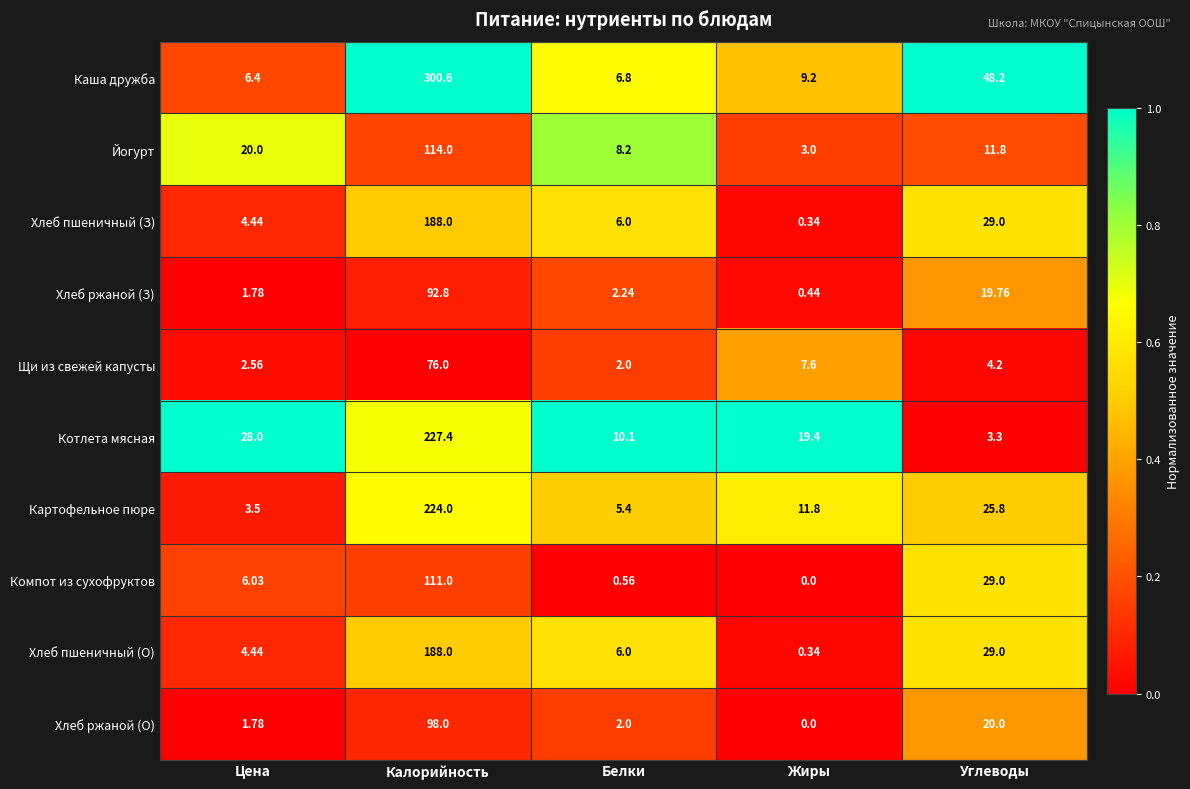

At which category is the sum across all series the highest?

Калорийность